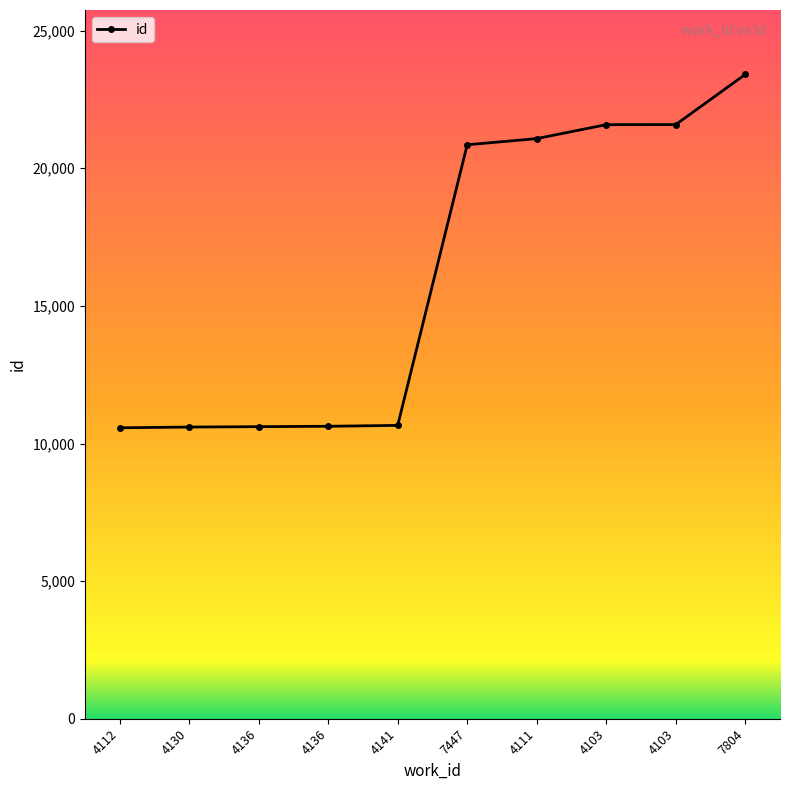

List the labels in order of value, largest first.

7804, 4103, 4103, 4111, 7447, 4141, 4136, 4136, 4130, 4112